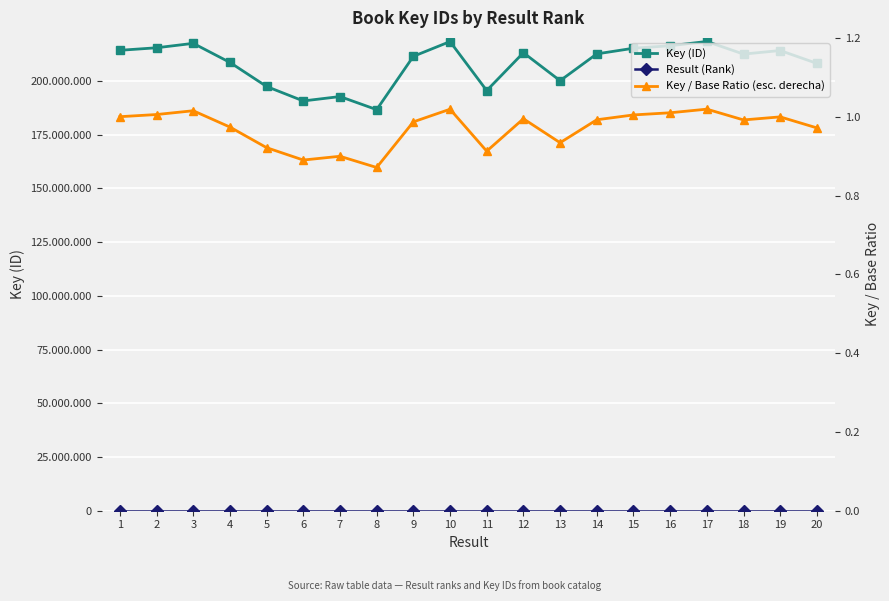

In Key (ID), how many points are higher than both neighbors (excluding endpoints)?

6